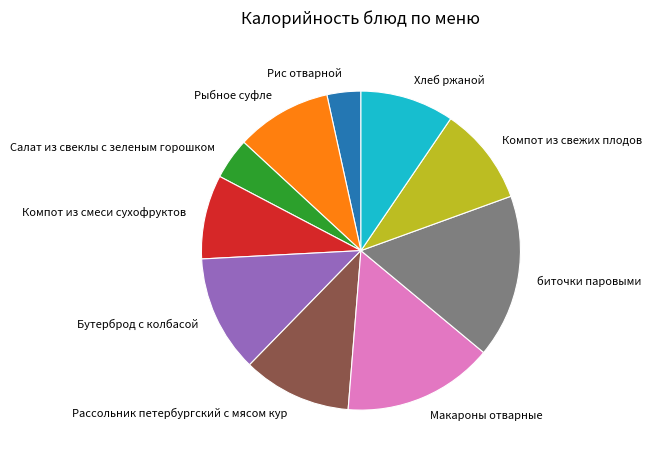

Count the number of slices in the pie.

10